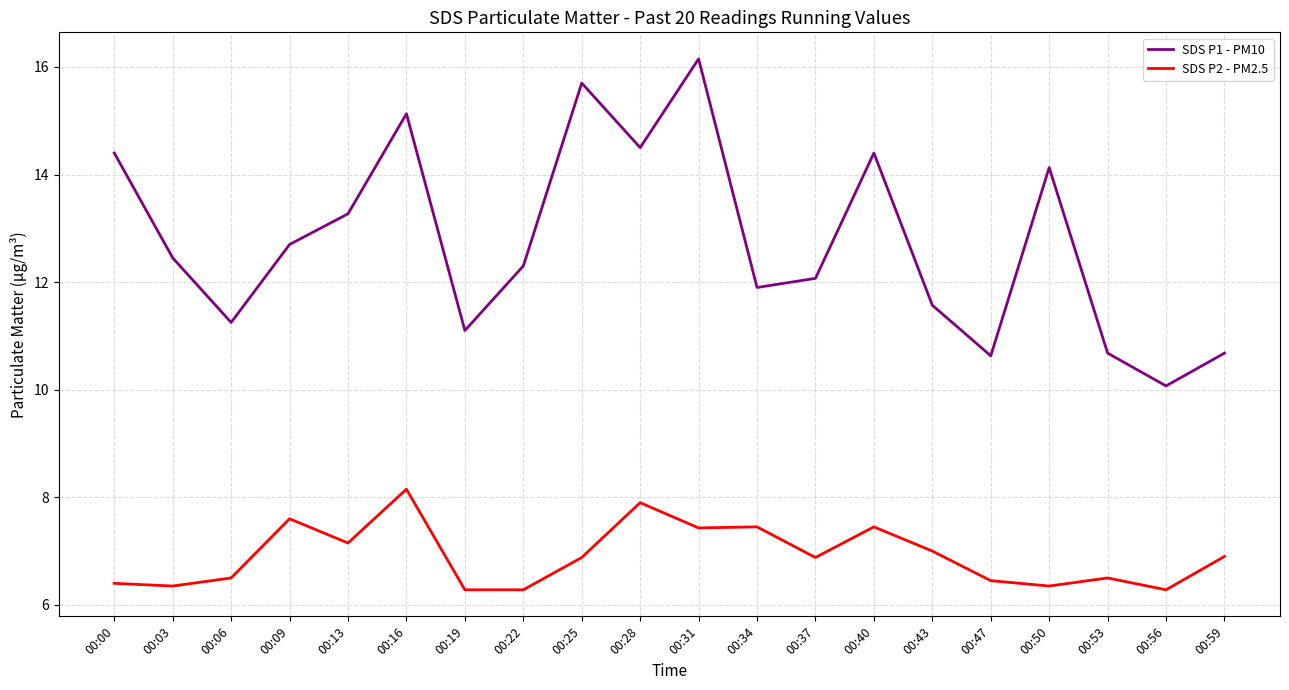

Does the chart display data point markers on the line(s)?

No